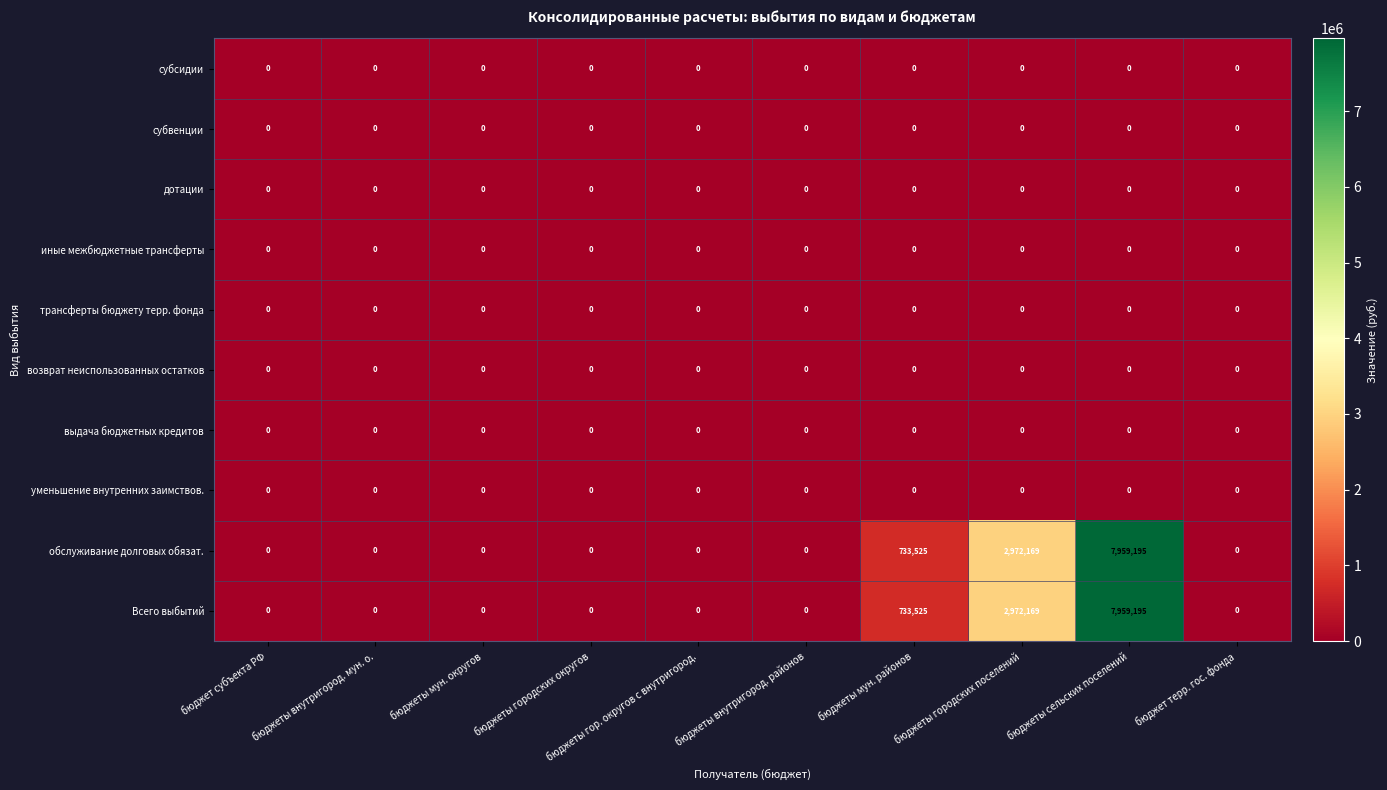

How many values in the Всего выбытий series exceed 0?

3